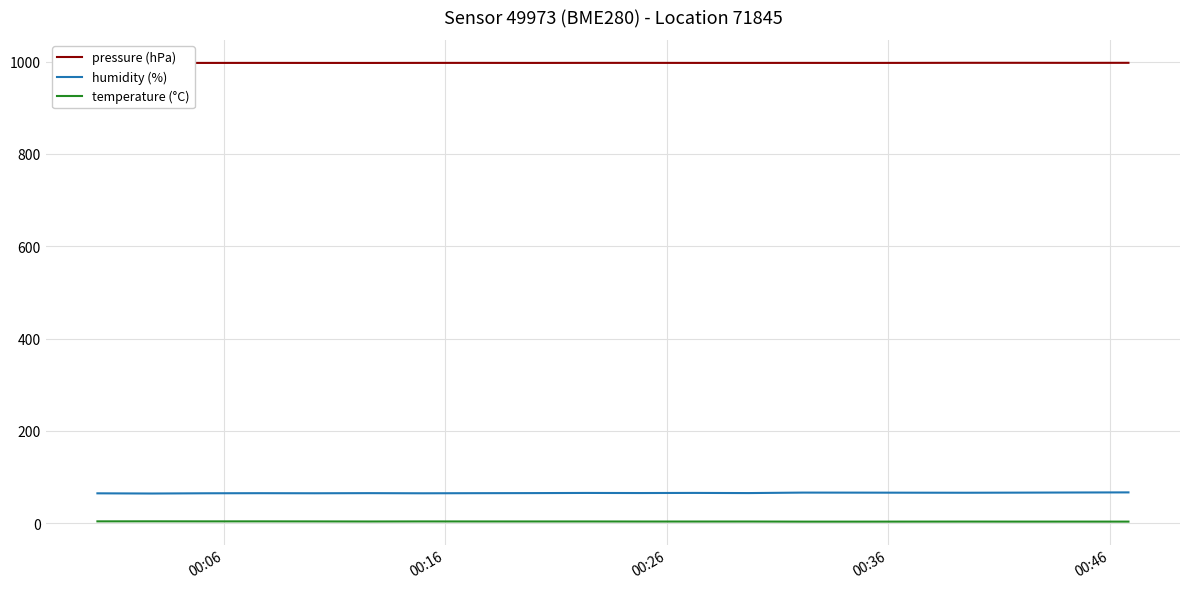

Which series has the largest total across all categories?

pressure (hPa)